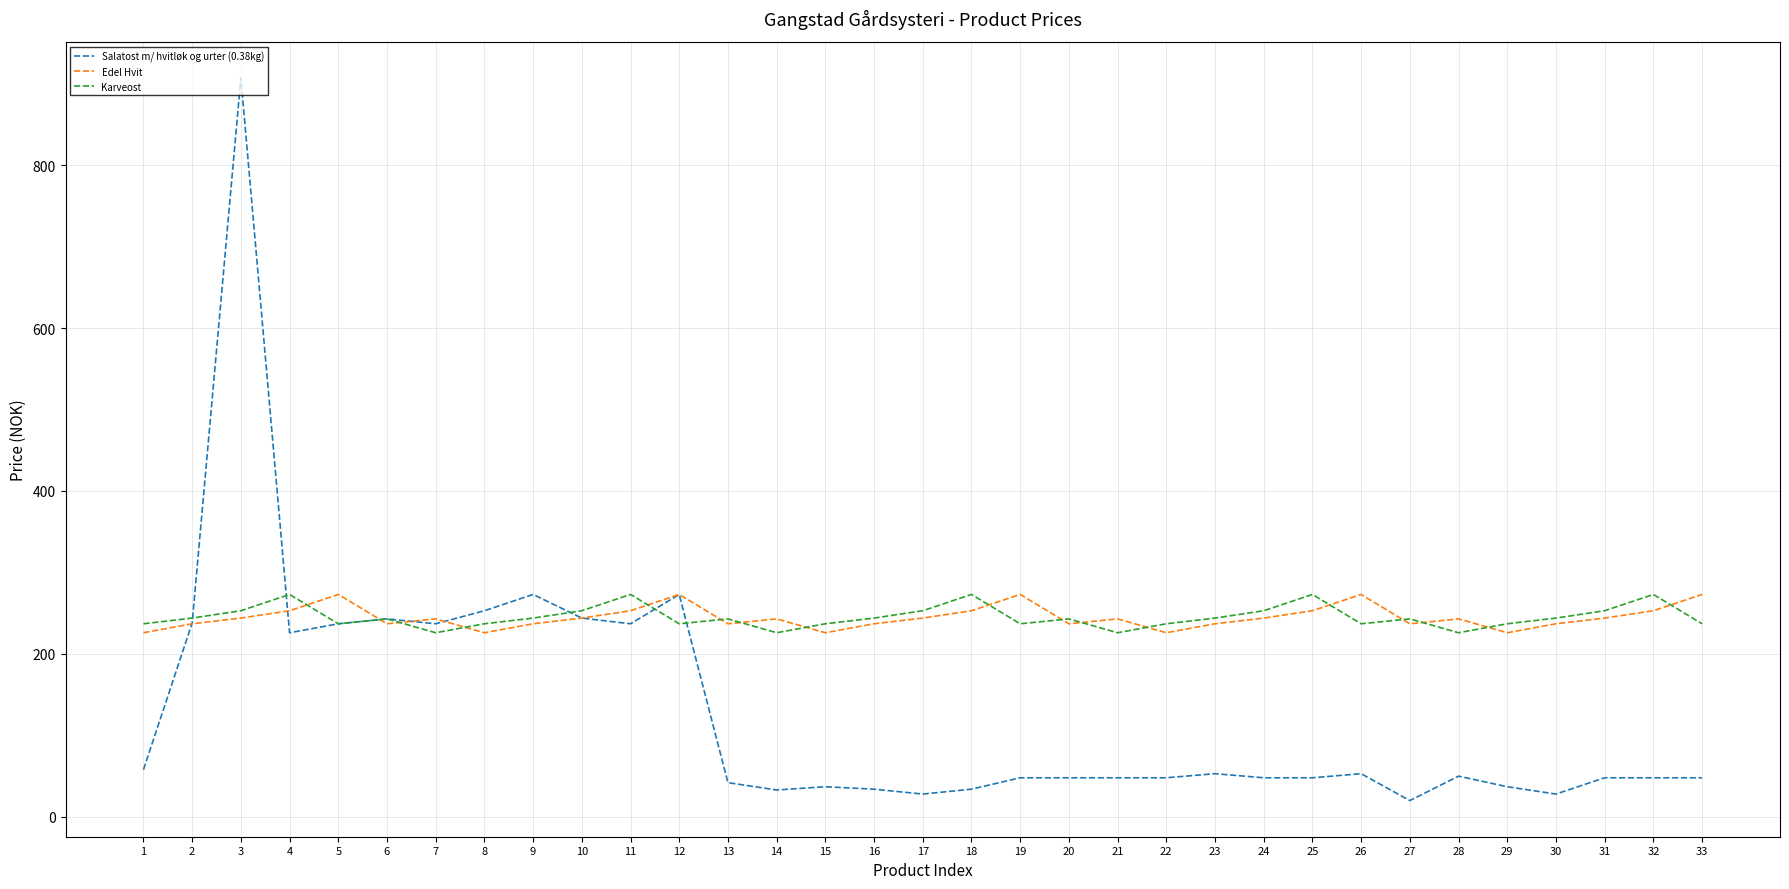

At which category is the sum across all series the highest?

3